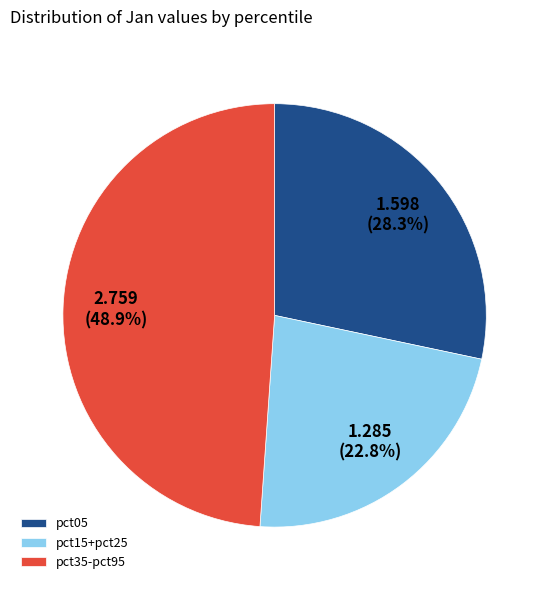

Which slice is the largest?

pct35-pct95